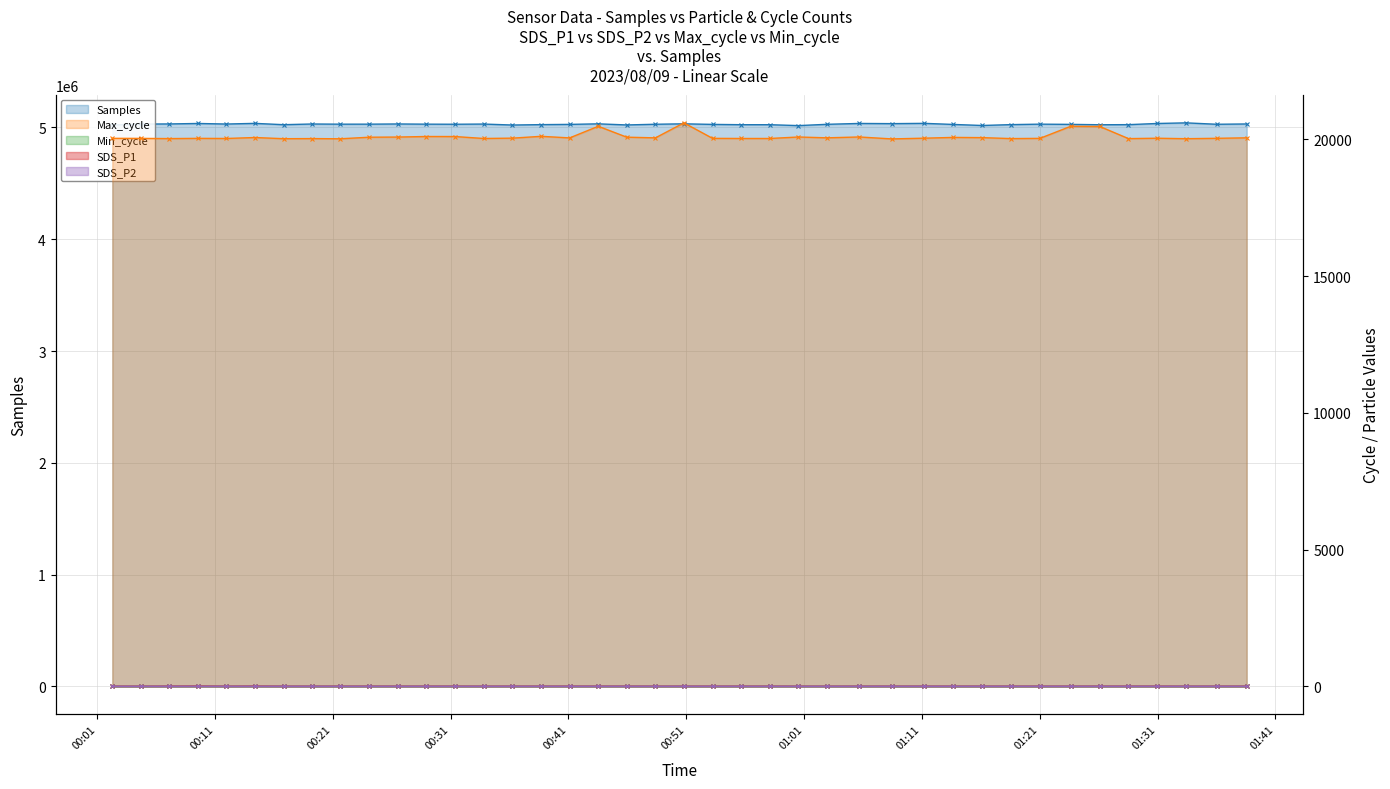

What is the sum of all SDS_P2 values?

52.9